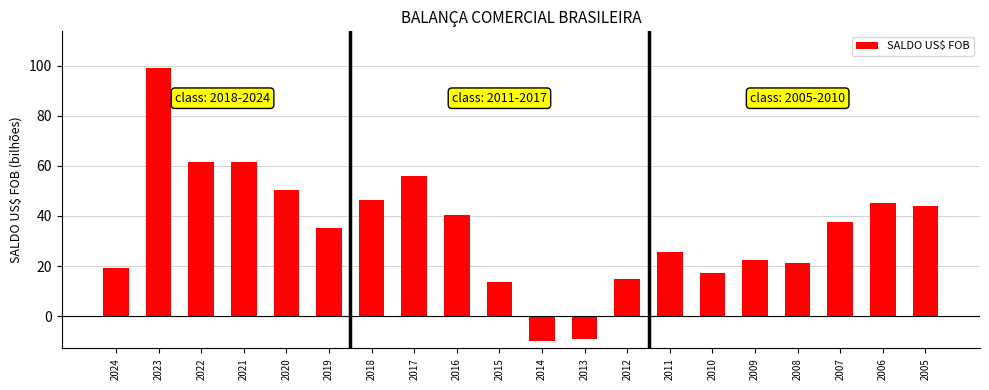

Which label corresponds to the largest value in the chart?

2023